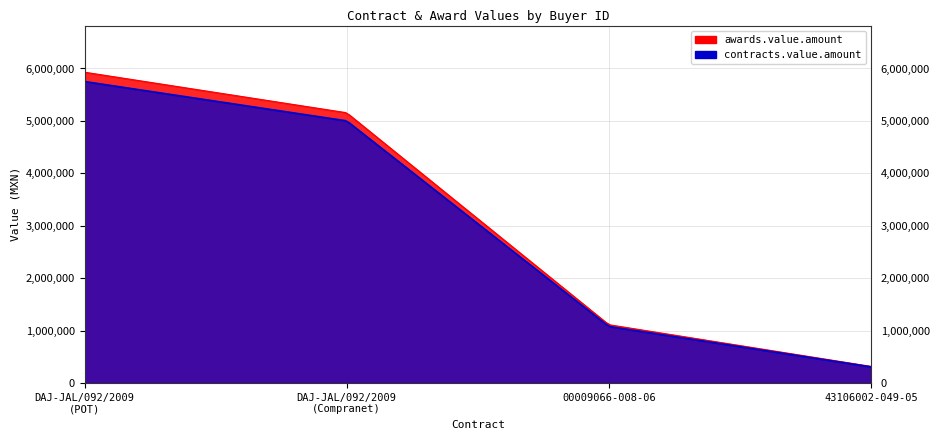

At how many categories does at least one series exceed 4201308?

2